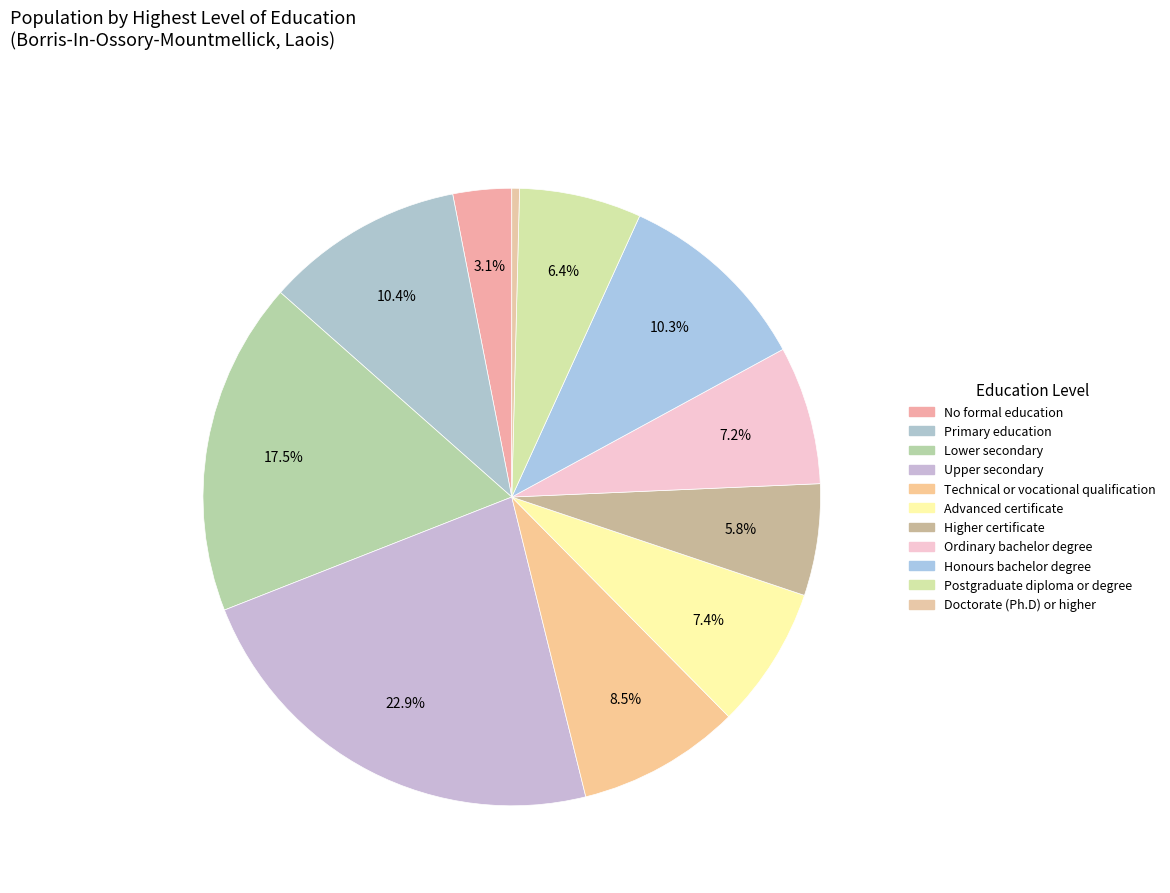

True or false: Primary education accounts for 21% of the total.

False